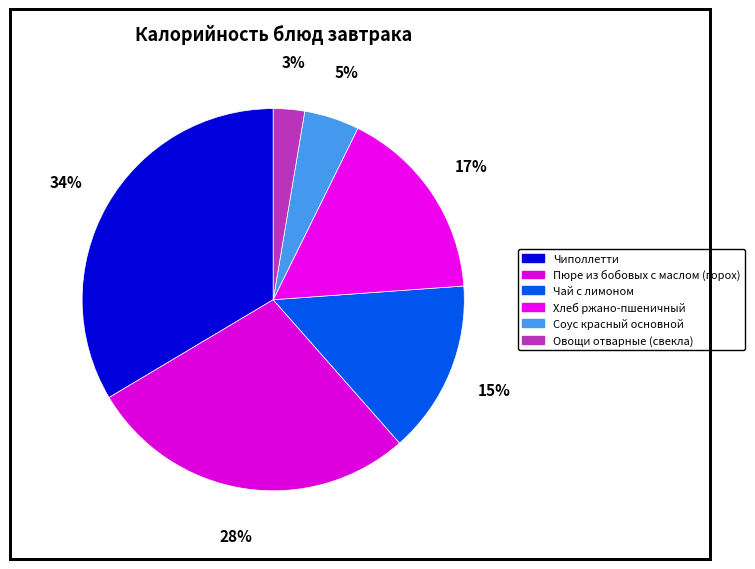

Which category has the biggest portion of the pie?

Чиполлетти